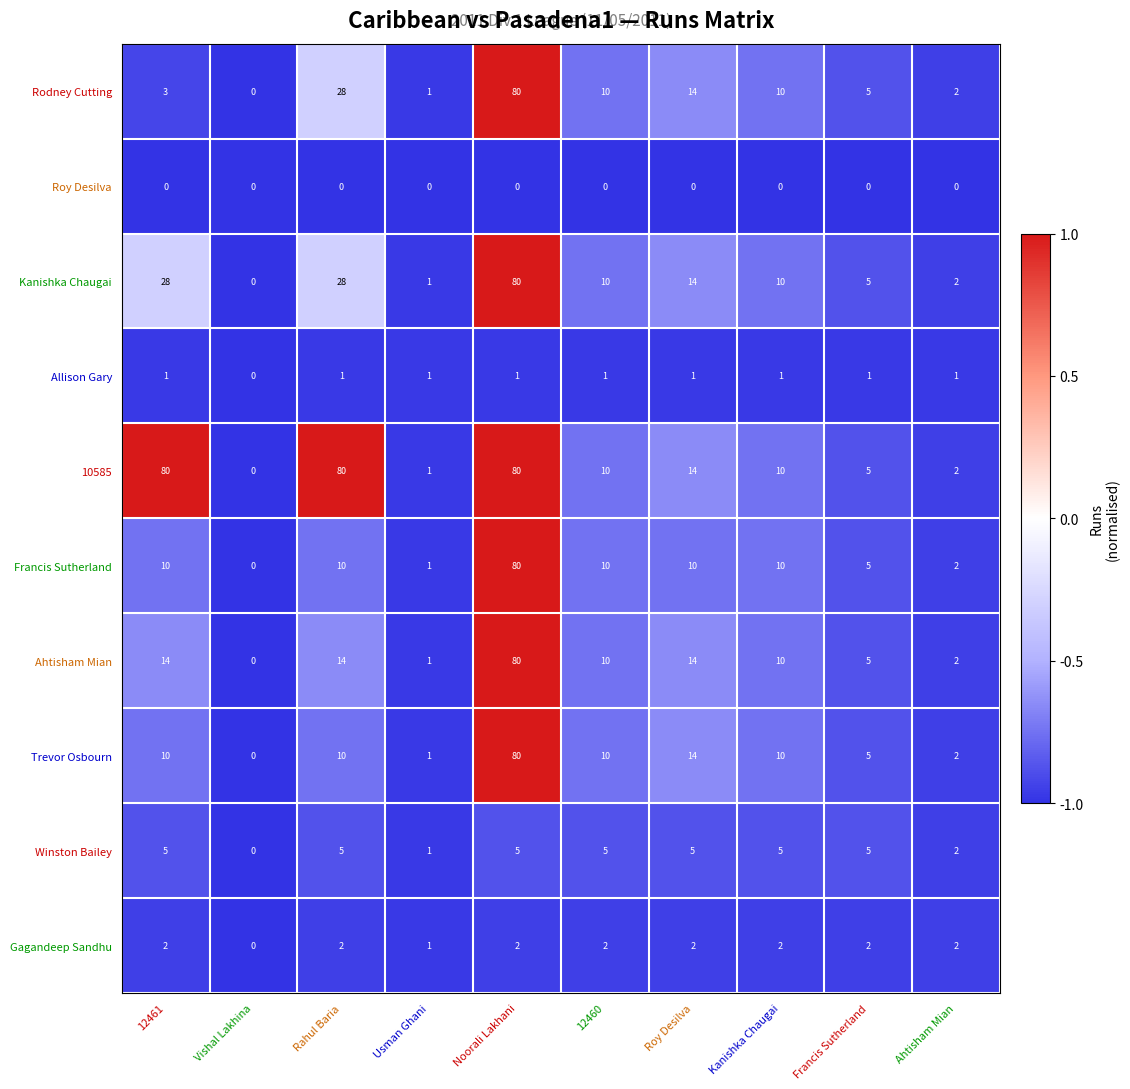

What is the maximum value for Kanishka Chaugai?

80